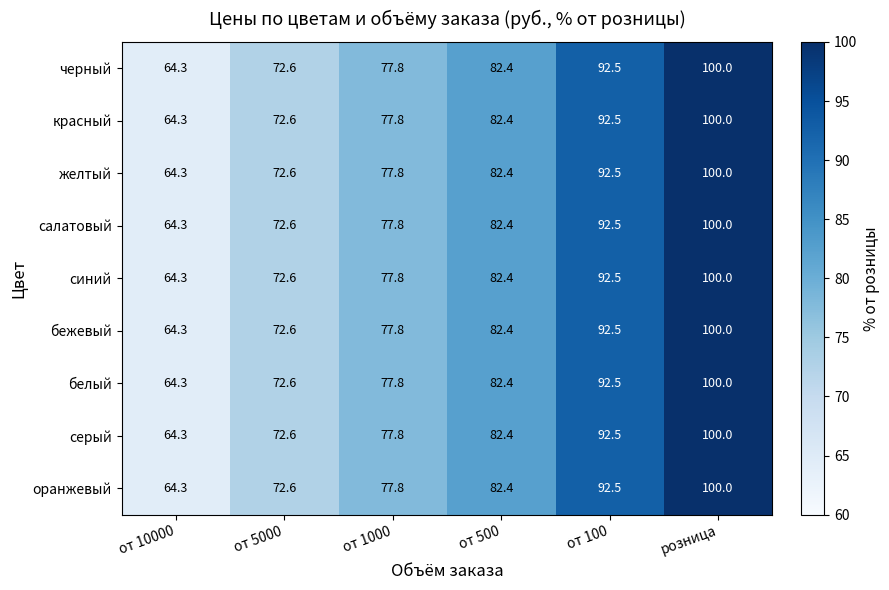

What is the total value across all series at от 5000?

653.4